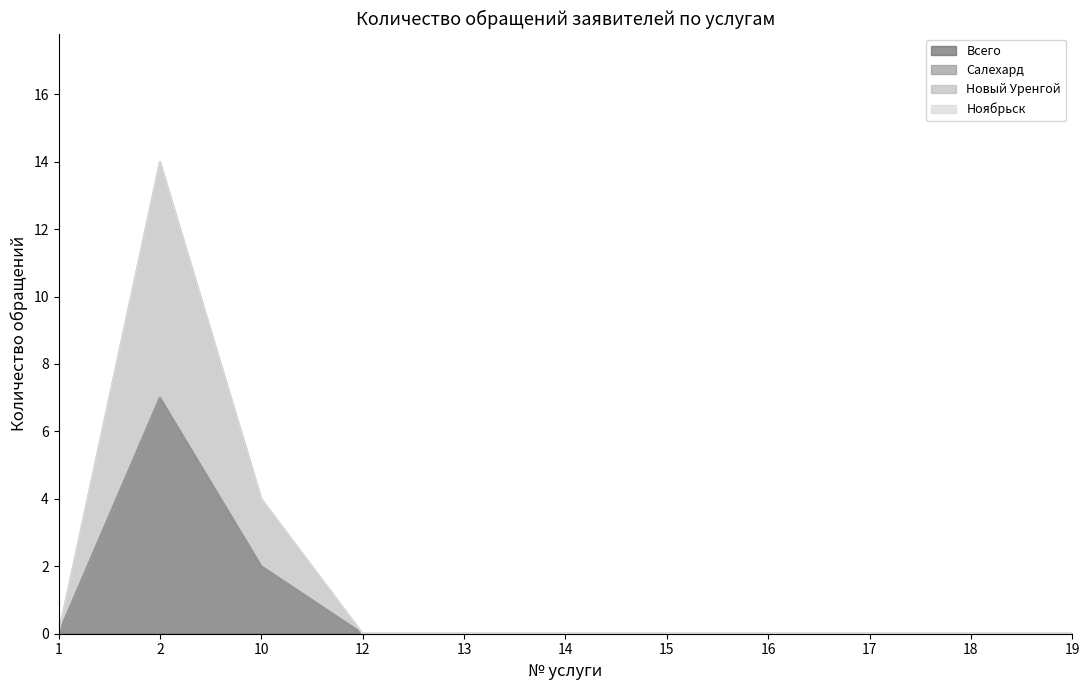

Does the chart display data point markers on the line(s)?

No